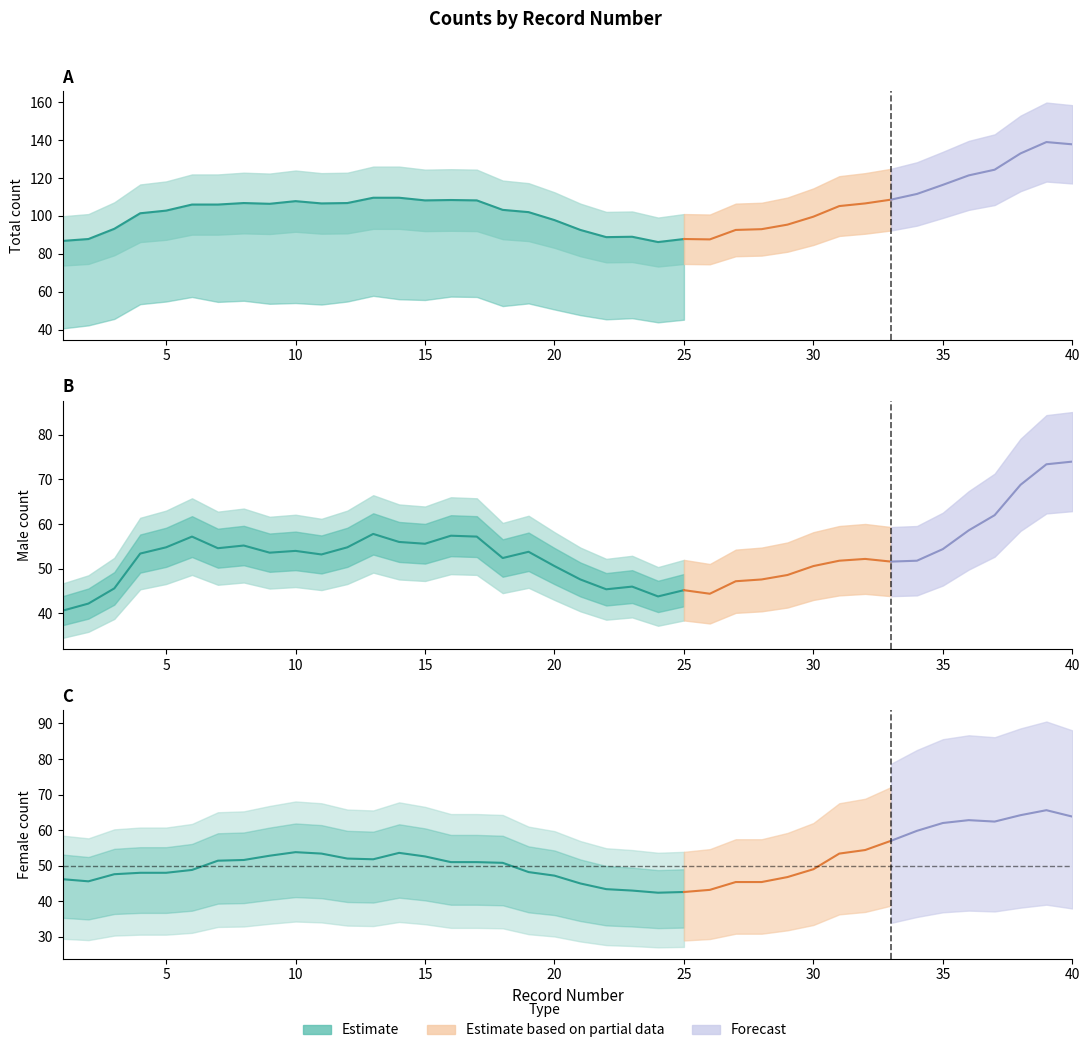

Which series changed the most between 19 and 38?

total